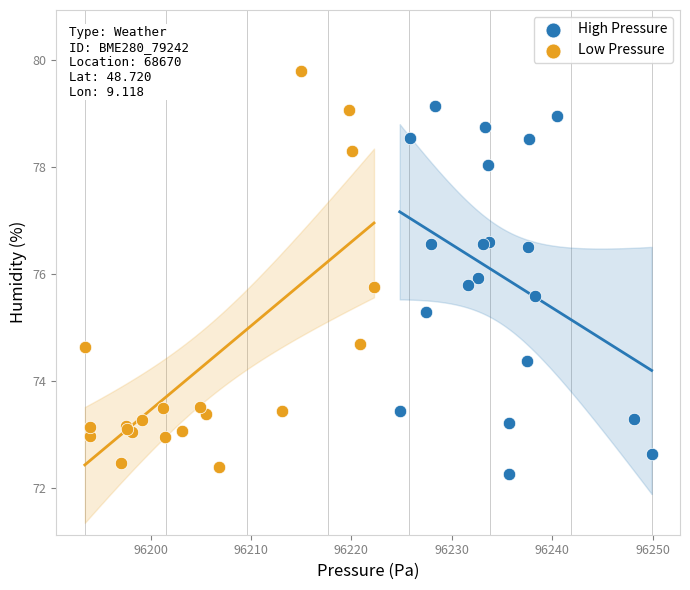

Which series contains the highest Y value?

Low Pressure